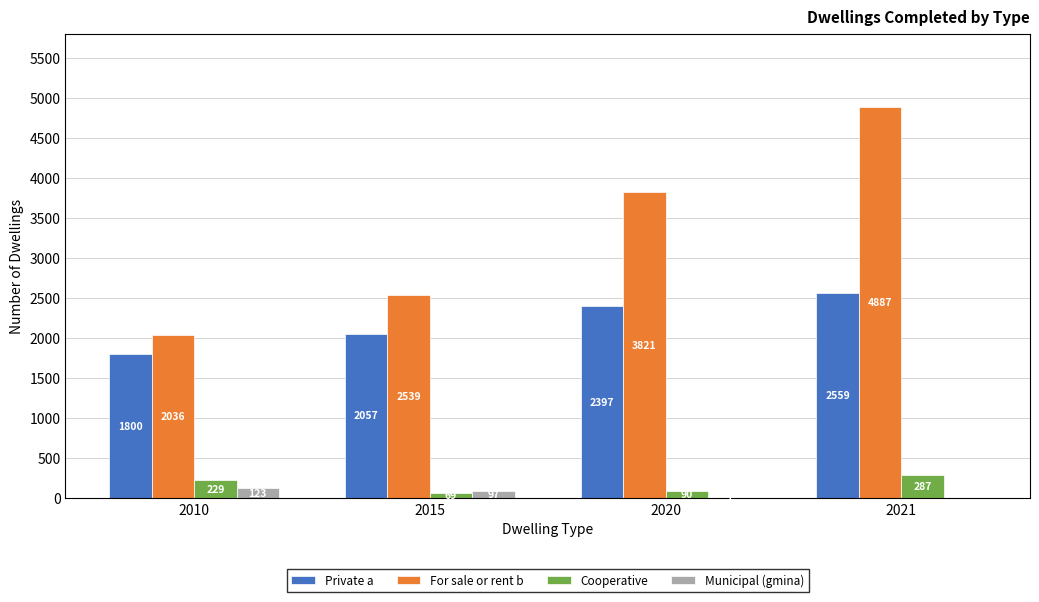

Reading left to right, list all the values displayed in this chart.

Private a: 2010=1800	2015=2057	2020=2397	2021=2559
For sale or rent b: 2010=2036	2015=2539	2020=3821	2021=4887
Cooperative: 2010=229	2015=69	2020=90	2021=287
Municipal (gmina): 2010=123	2015=97	2020=1	2021=0